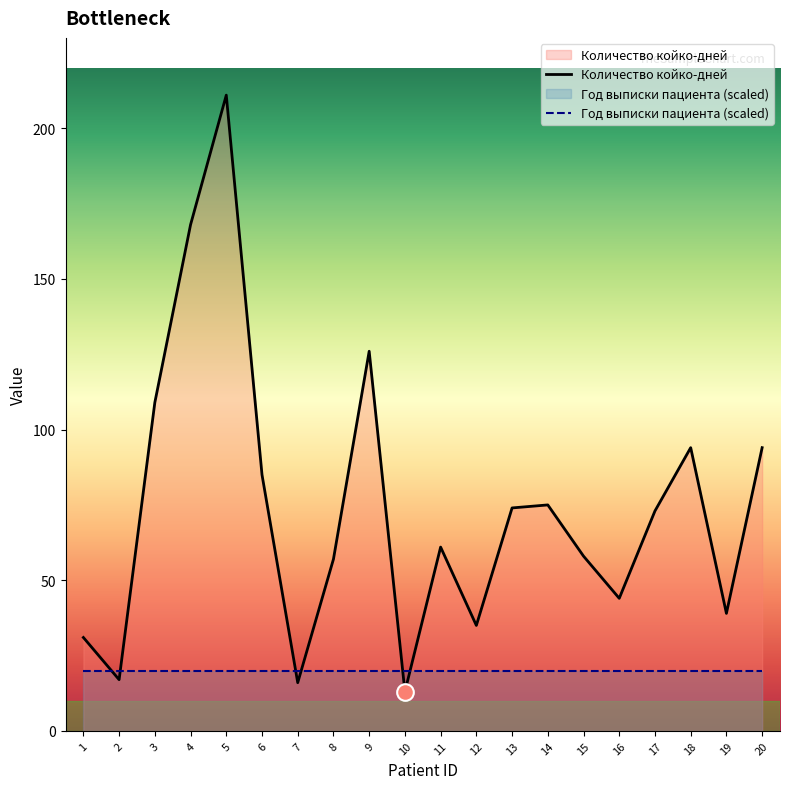

What is the value of the 11th point from the left?

61